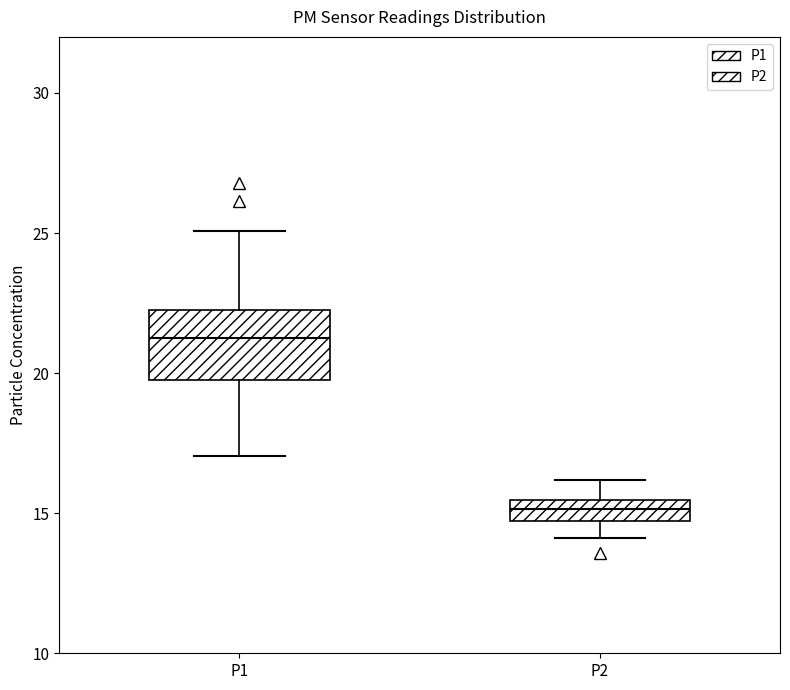

Which box has the highest median line?

P1